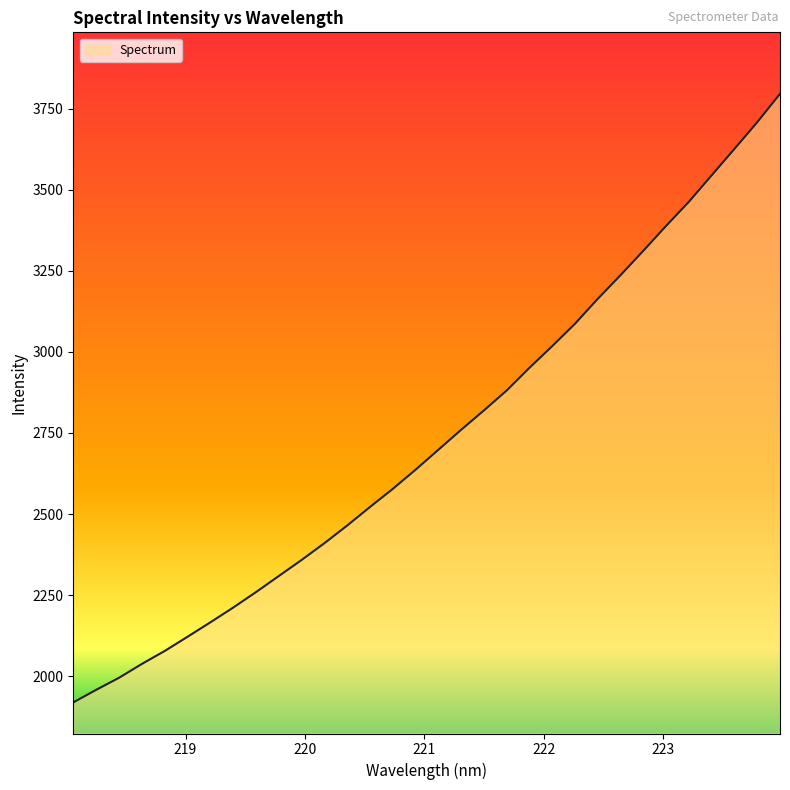

What is the smallest value displayed?

1918.7